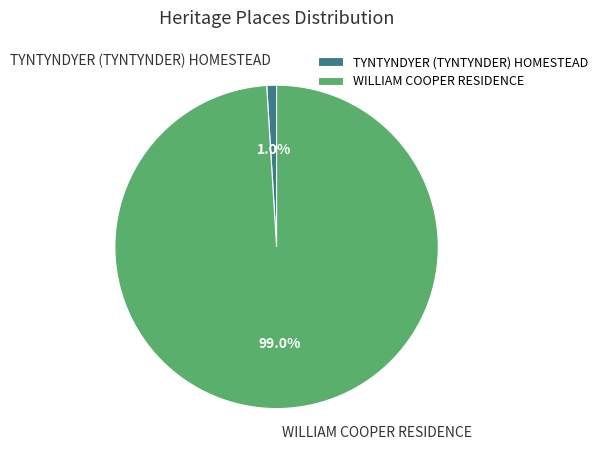

Is there a majority slice in this chart?

Yes